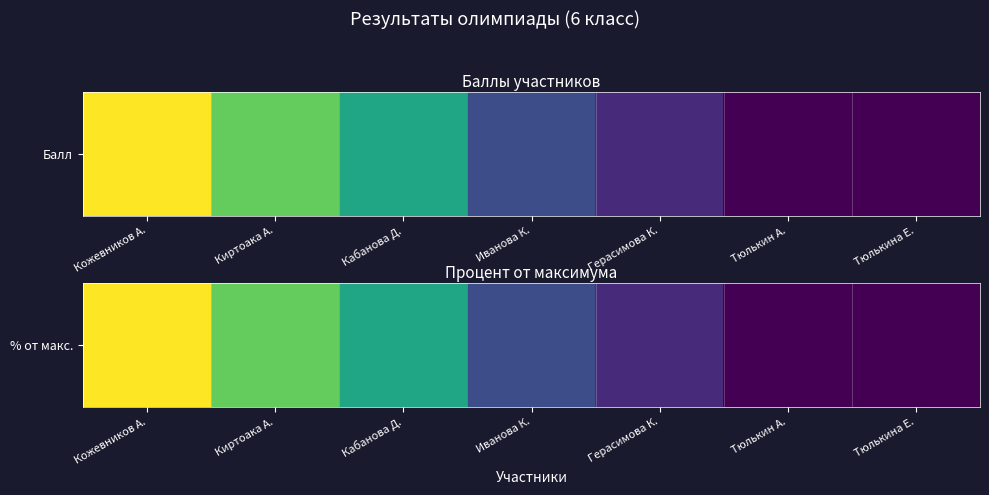

Reading left to right, list all the values displayed in this chart.

52.5	42.5	35.0	20.0	15.0	10.0	10.0